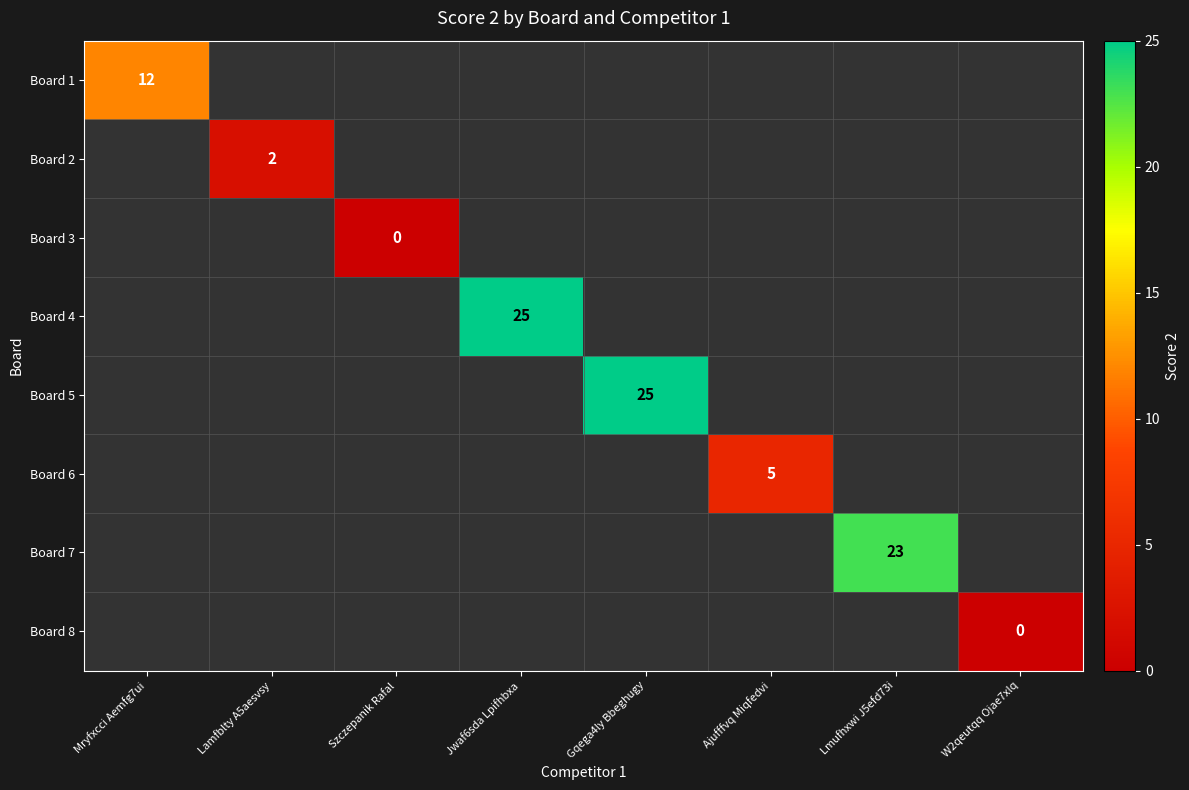

The value of Board 5 at Gqega4ly Bbeghugy is 14. True or false?

False